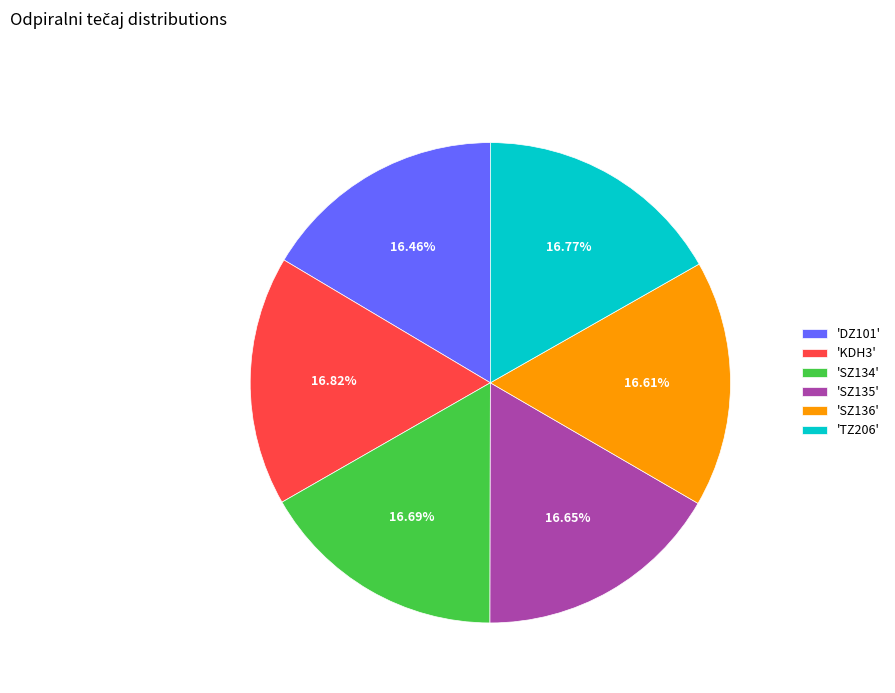

How many segments does this pie chart have?

6